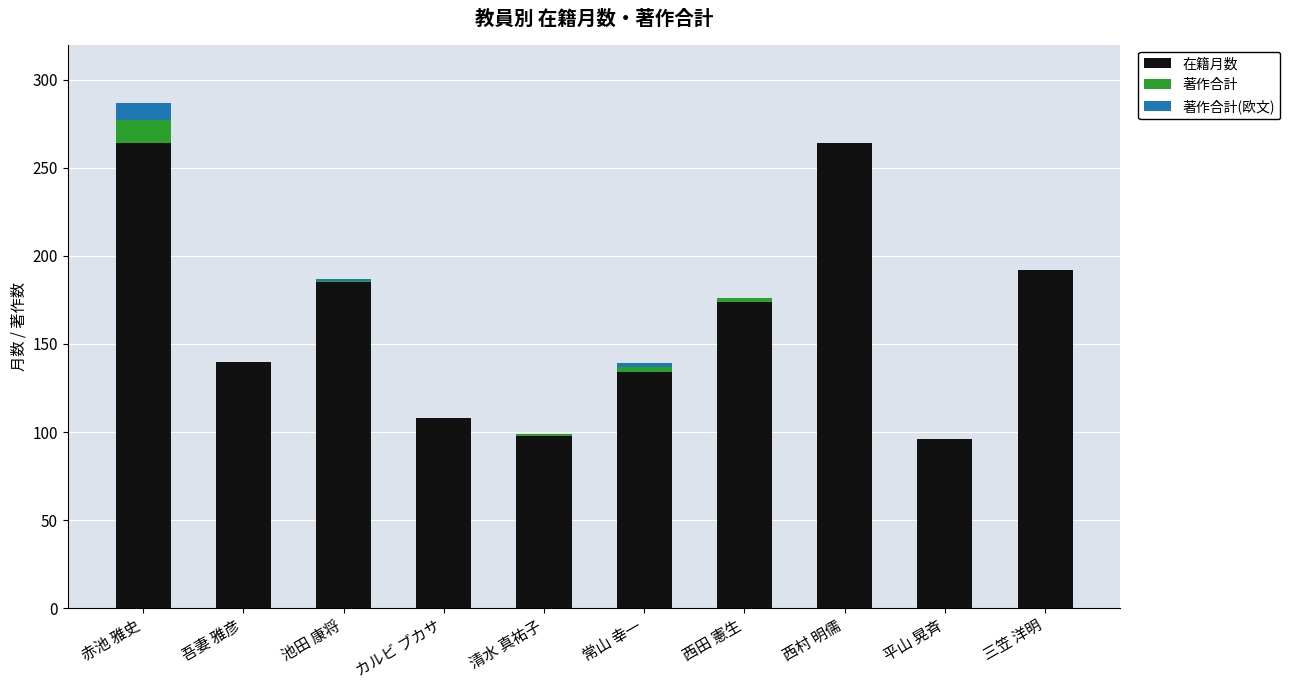

What is the difference between the 在籍月数 values at 平山 晃斉 and 赤池 雅史?

168